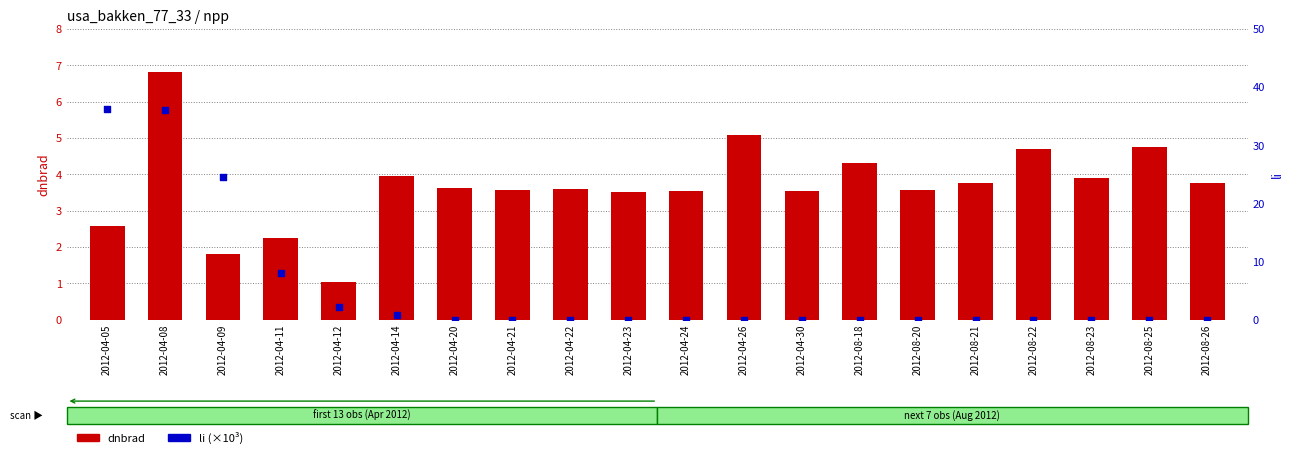

Which series has the largest Y range (max minus min)?

li